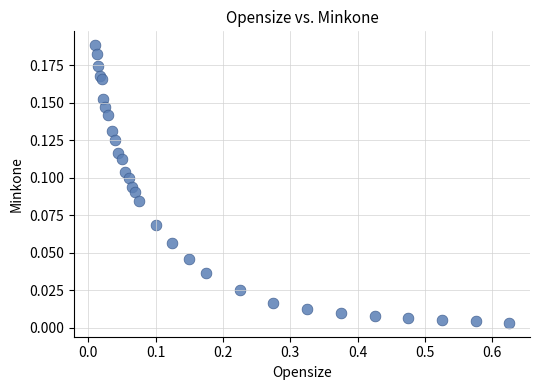

What is the range of X values (max minus min)?

0.6